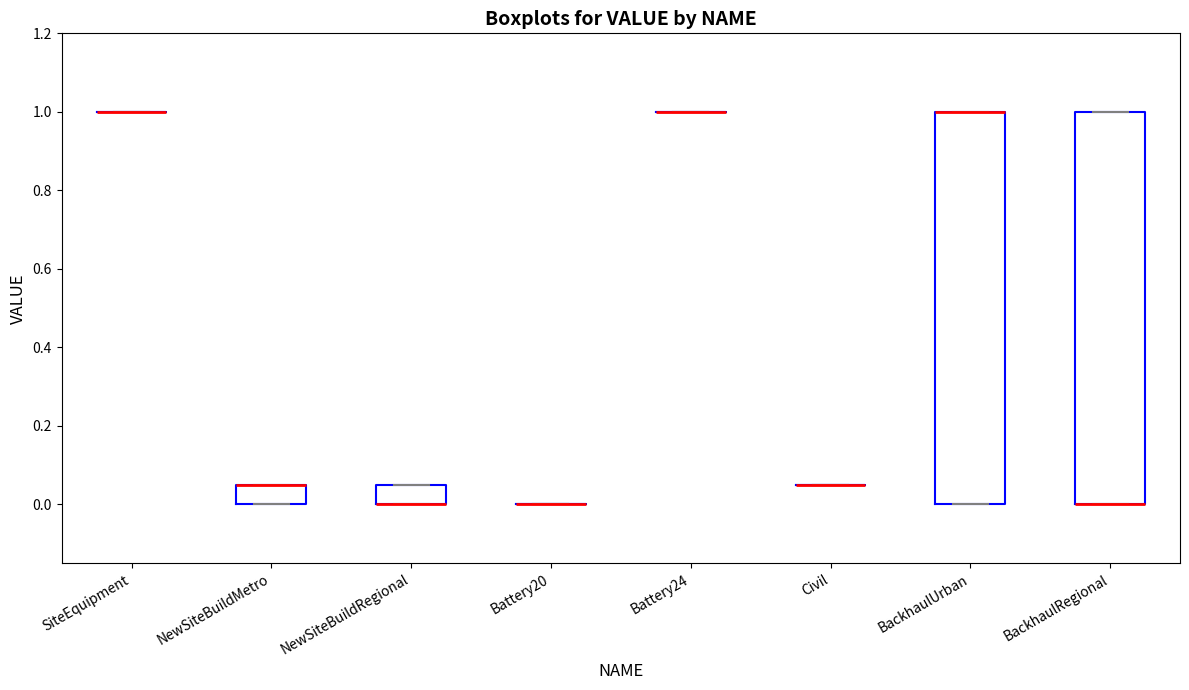

Reading left to right, transcribe this box plot: for each box, give where its median line is, the range the box spans, and where its two whiskers end, as read against the y-axis. The values are not printed on the chart, so give them approximately, as read against the axis.

SiteEquipment: box collapsed to a line at 1.00, whiskers 1.00 to 1.00
NewSiteBuildMetro: median 0.06 (drawn on the box's upper edge), box 0.00 to 0.06, whiskers 0.00 to 0.06
NewSiteBuildRegional: median 0.00 (drawn on the box's lower edge), box 0.00 to 0.06, whiskers 0.00 to 0.06
Battery20: box collapsed to a line at 0.00, whiskers 0.00 to 0.00
Battery24: box collapsed to a line at 1.00, whiskers 1.00 to 1.00
Civil: box collapsed to a line at 0.06, whiskers 0.06 to 0.06
BackhaulUrban: median 1.00 (drawn on the box's upper edge), box 0.00 to 1.00, whiskers 0.00 to 1.00
BackhaulRegional: median 0.00 (drawn on the box's lower edge), box 0.00 to 1.00, whiskers 0.00 to 1.00